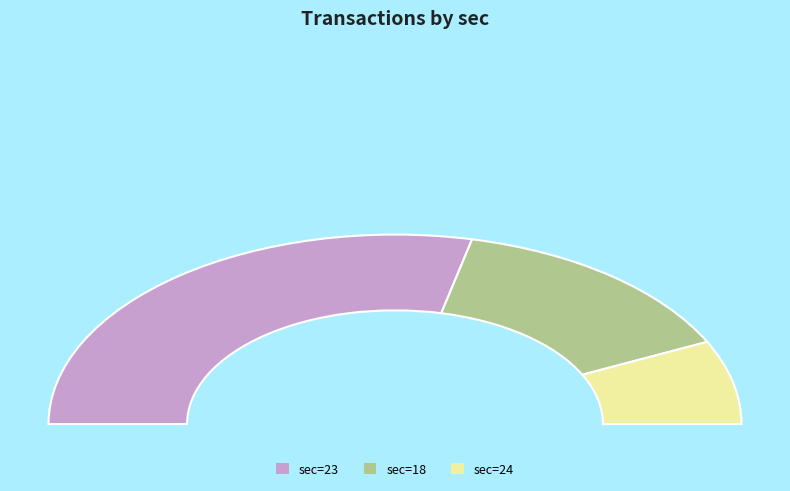

Rank the categories by value from highest to lowest.

23, 18, 24